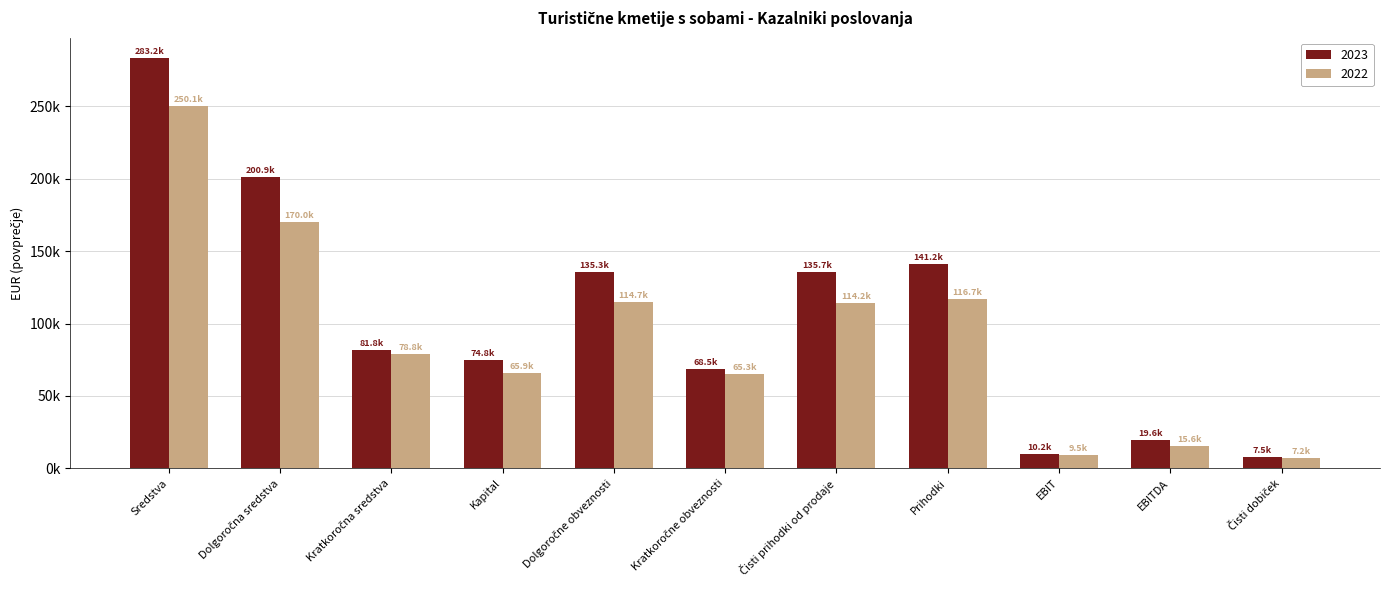

What is the value of the 2022 bar at the 7th from the left?

114243.8